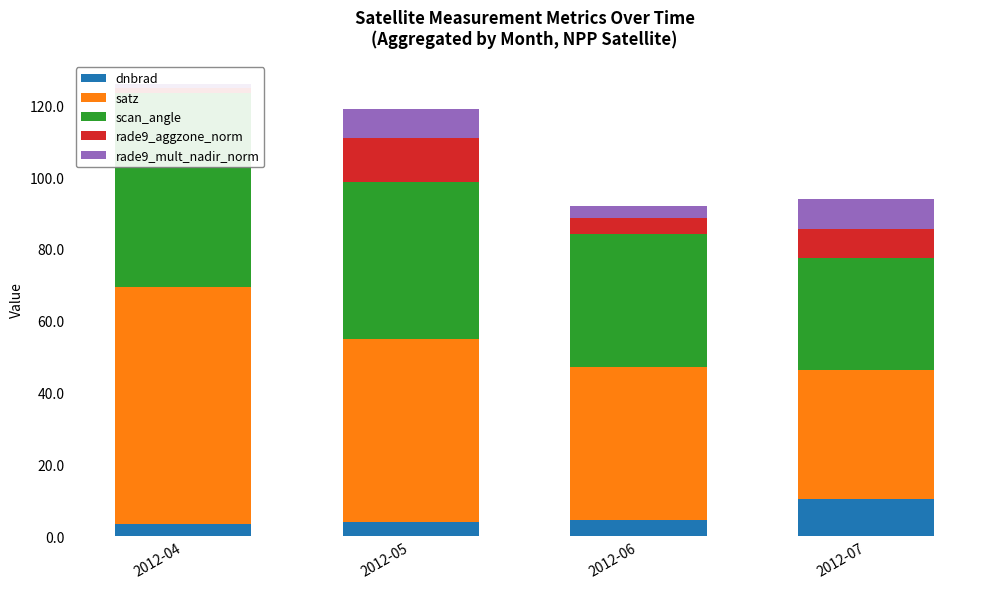

How many bars are there in total?

20